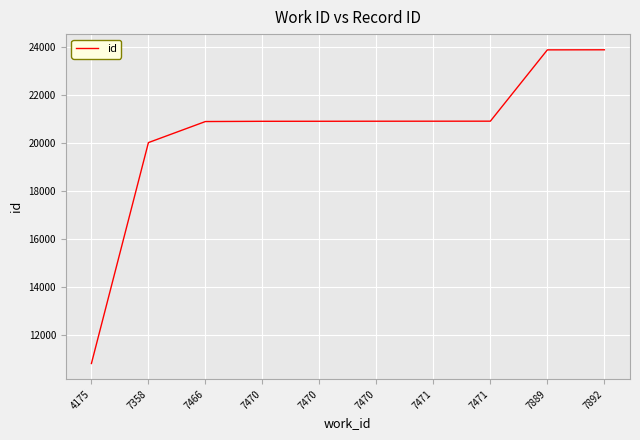

Does the chart display data point markers on the line(s)?

No